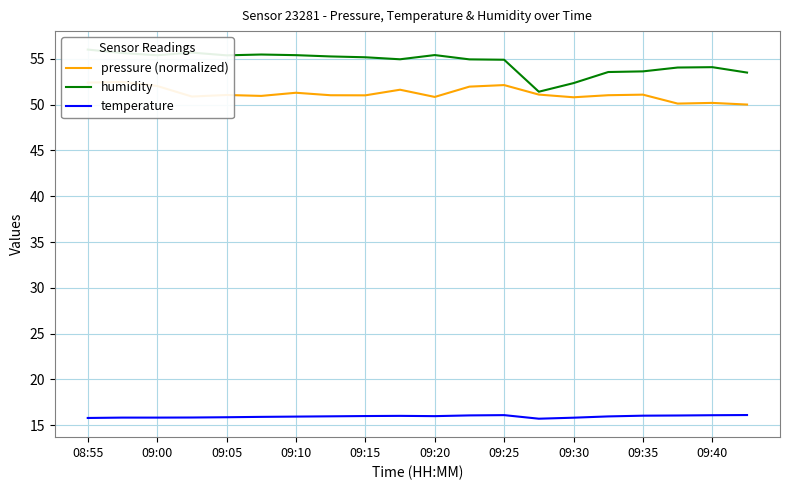

What are all the series names shown in the legend?

pressure (normalized), humidity, temperature